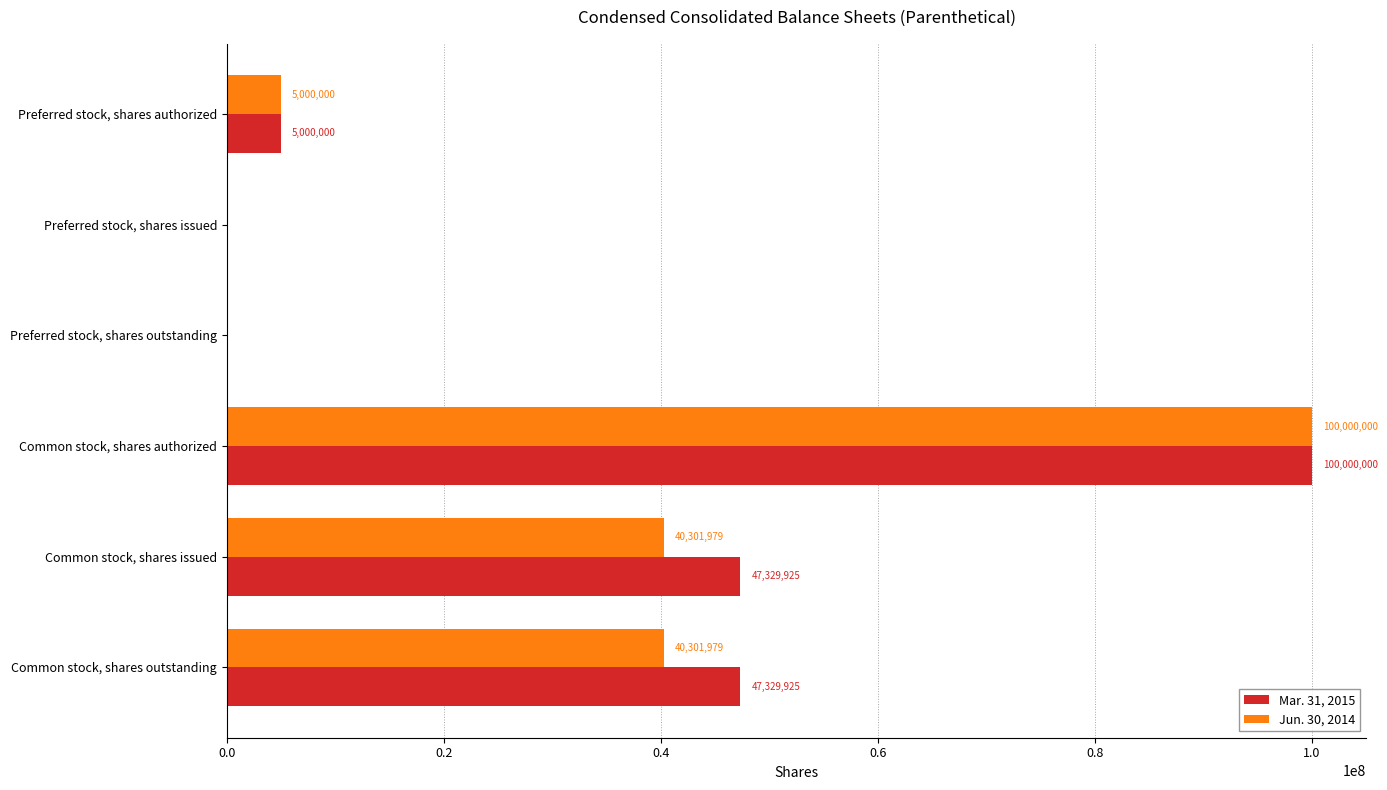

Which series changed the most between Preferred stock, shares authorized and Common stock, shares outstanding?

Mar. 31, 2015